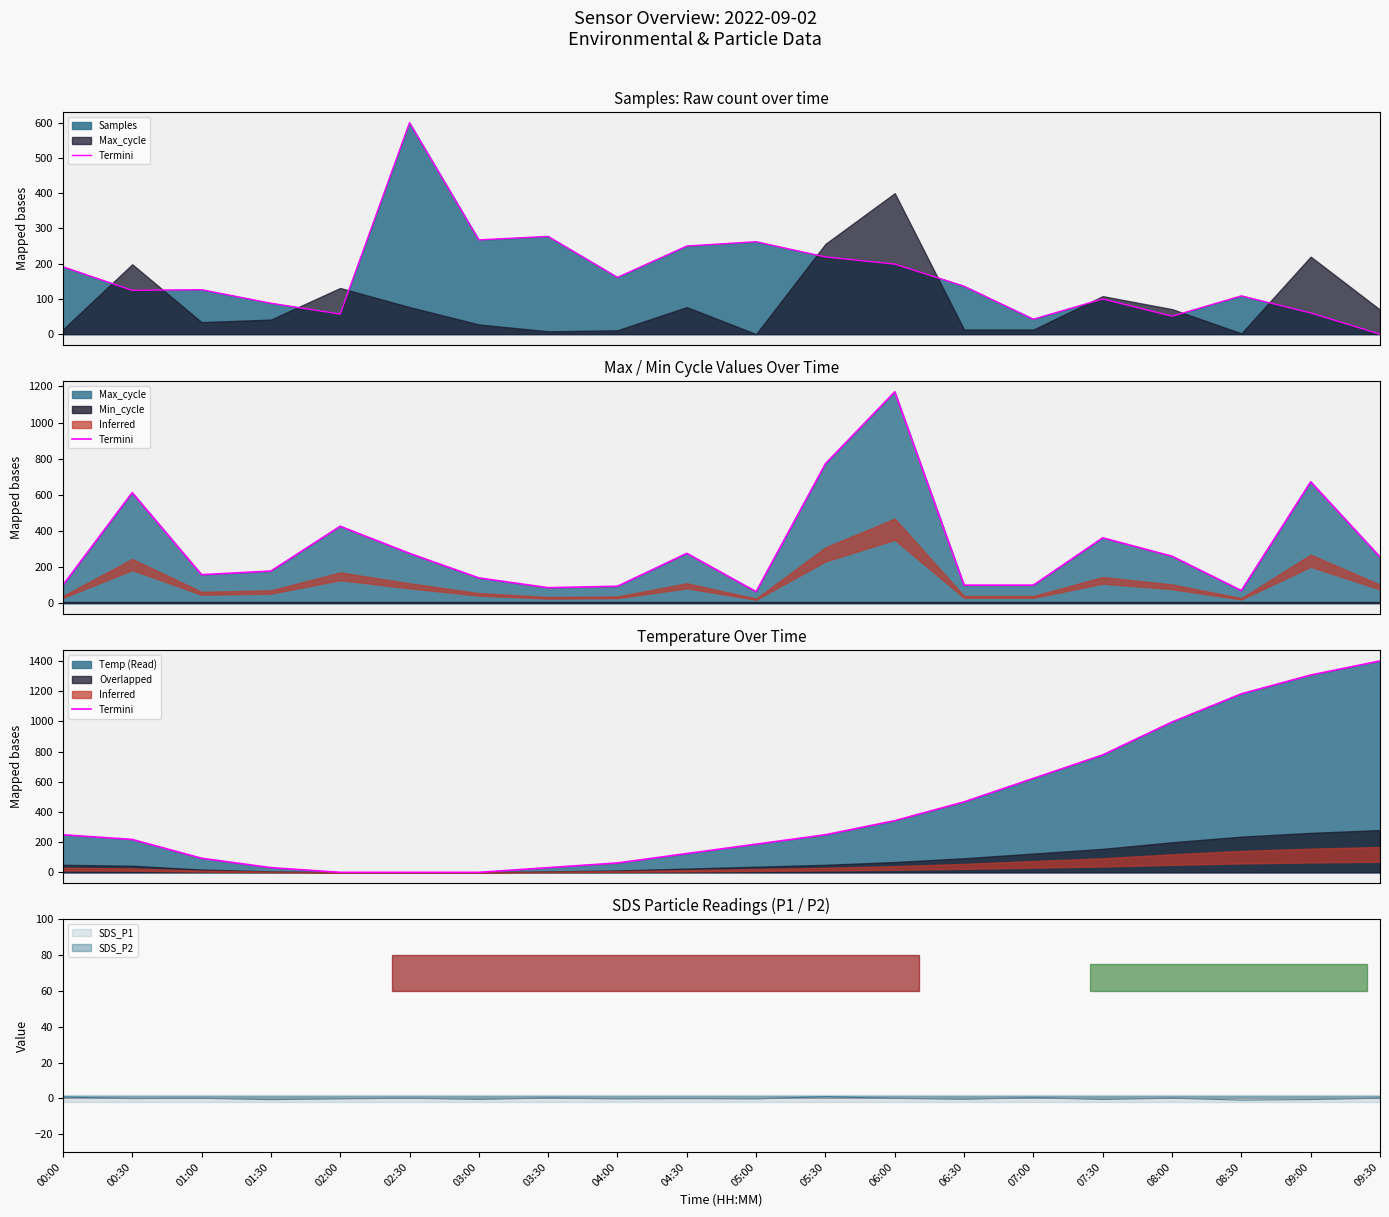

What is the ratio of the value at 08:00 to the value at 05:30?

4.0